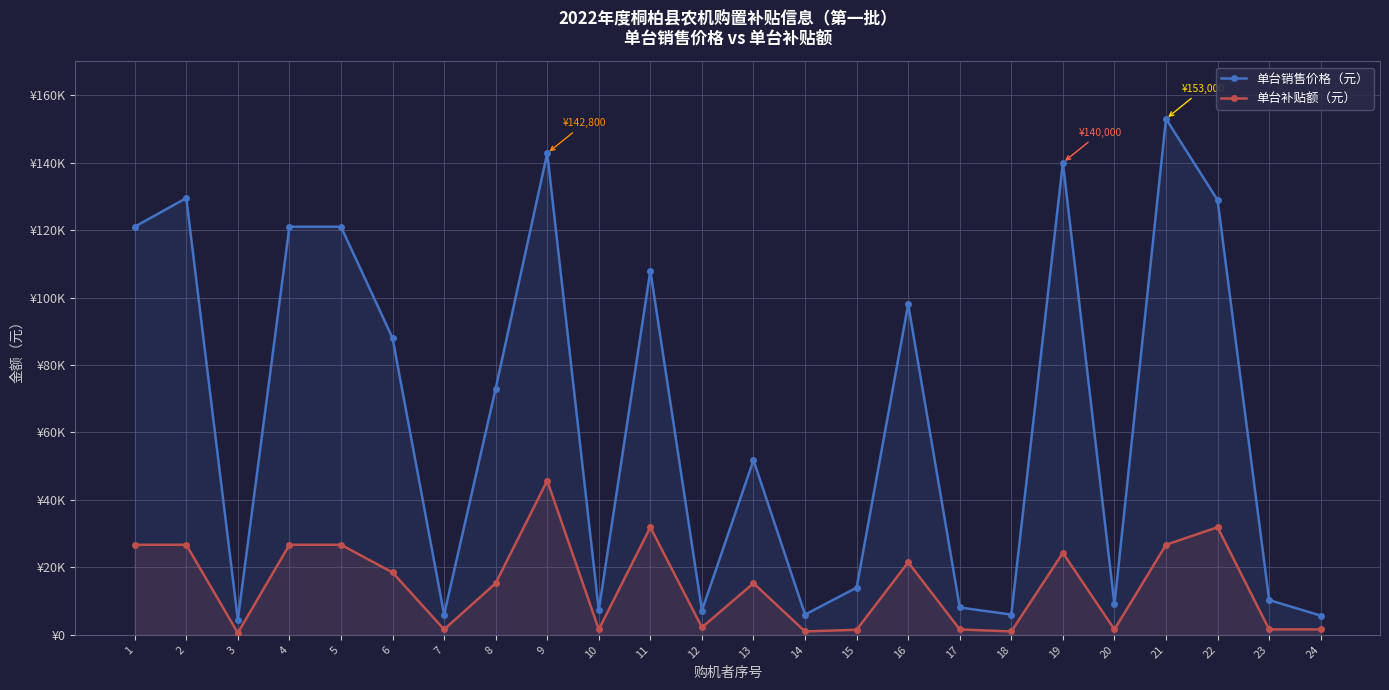

Which category has the lowest value across all series?

3